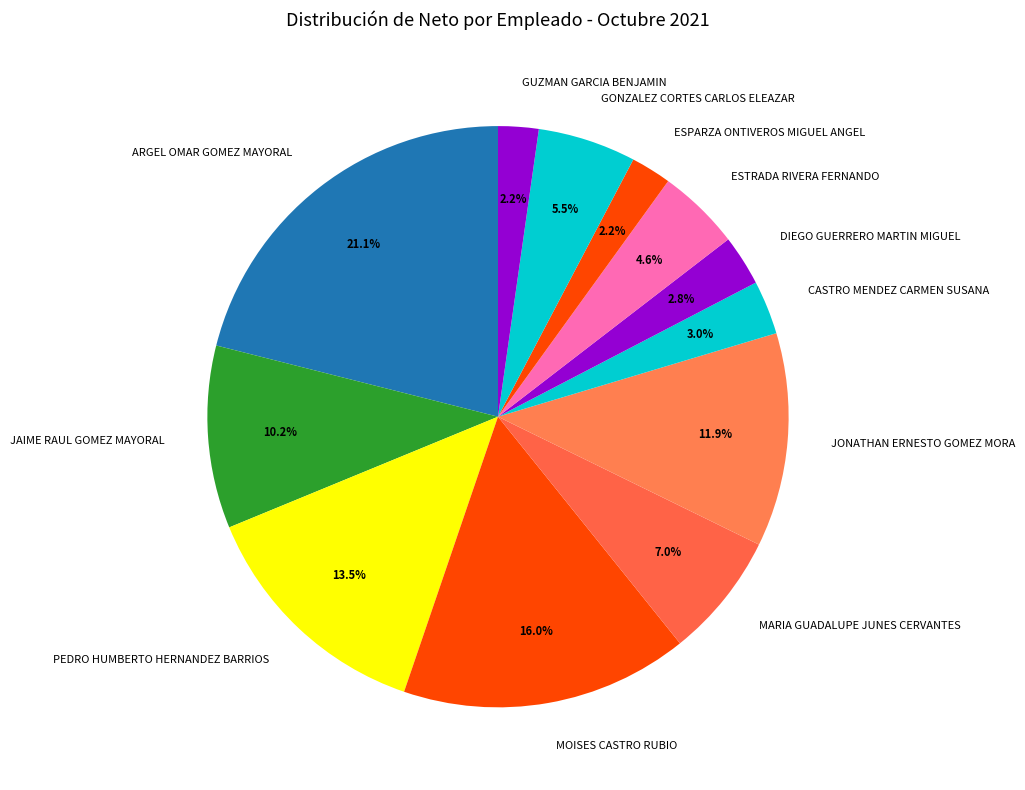

What is the total percentage of MARIA GUADALUPE JUNES CERVANTES and MOISES CASTRO RUBIO?

23.0%